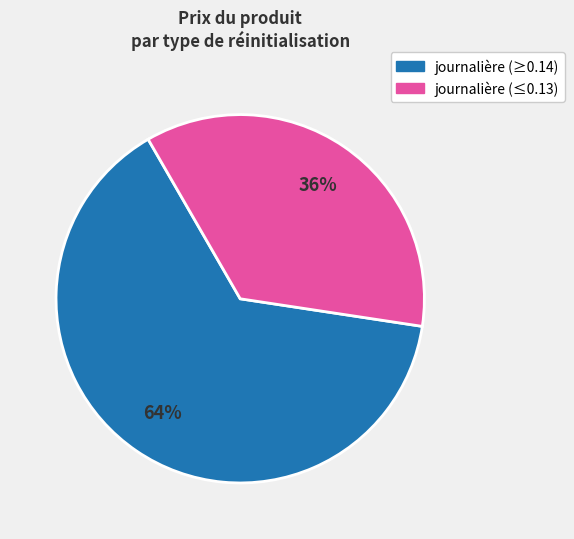

How many segments does this pie chart have?

2